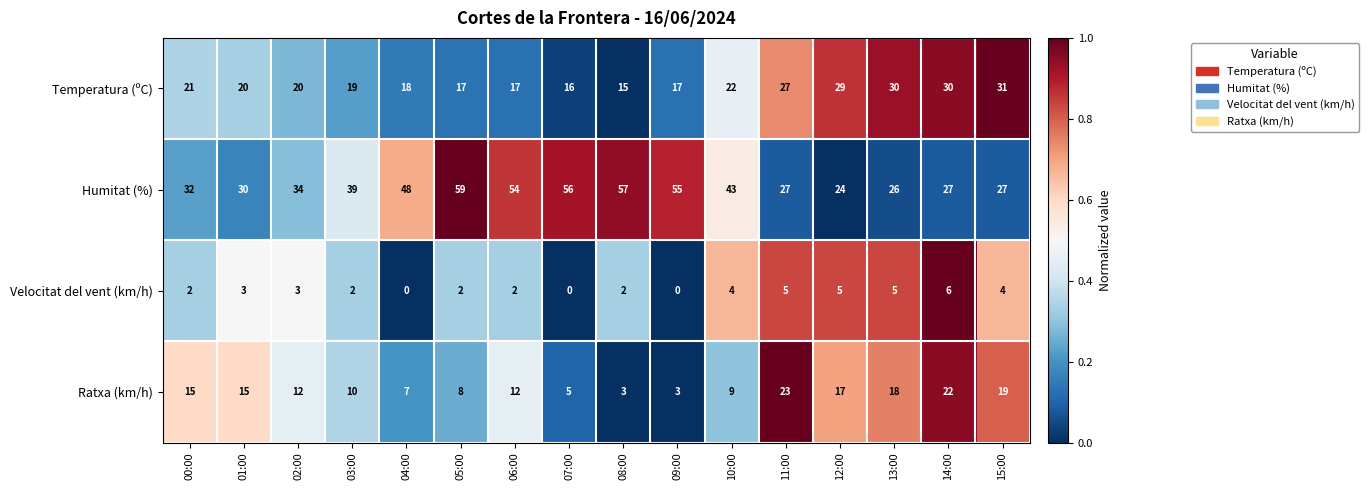

Which series has the largest total across all categories?

Humitat (%)